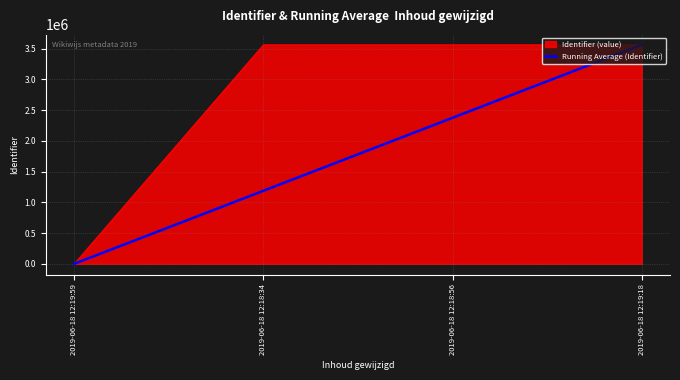

Which category has the lowest value in the Identifier (value) series?

2019-06-18 12:19:59